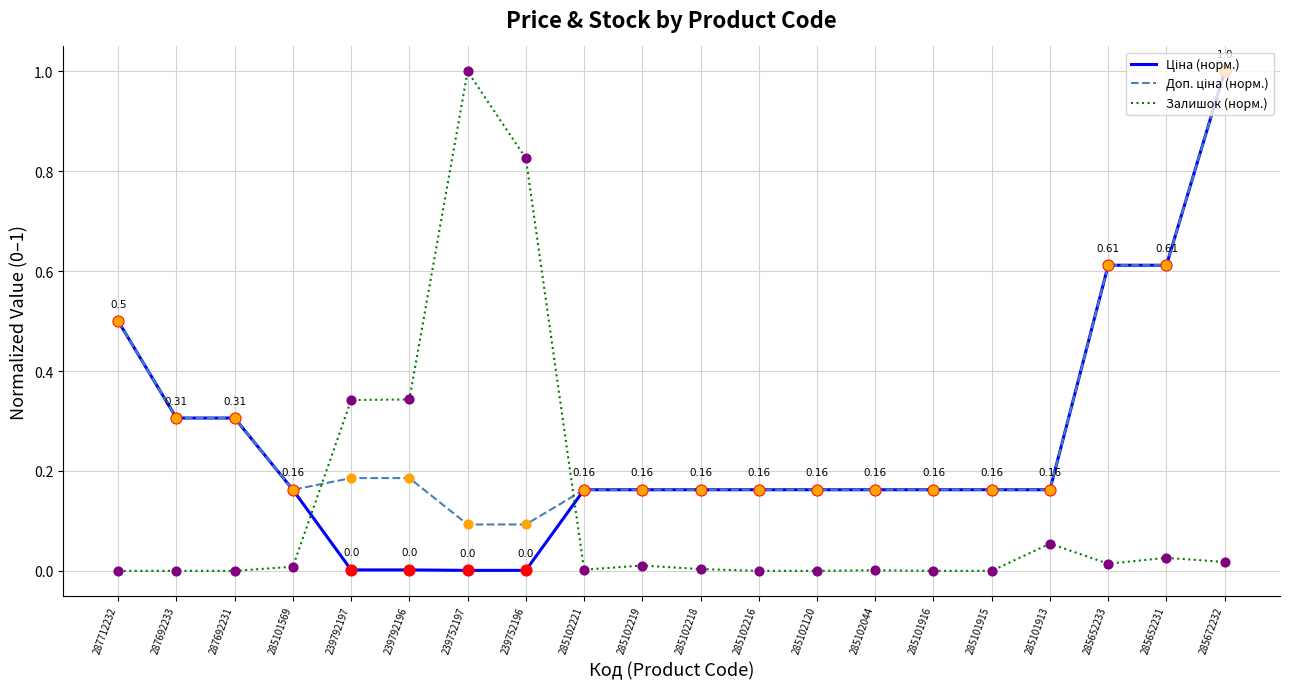

At which category is the sum across all series the highest?

285672232